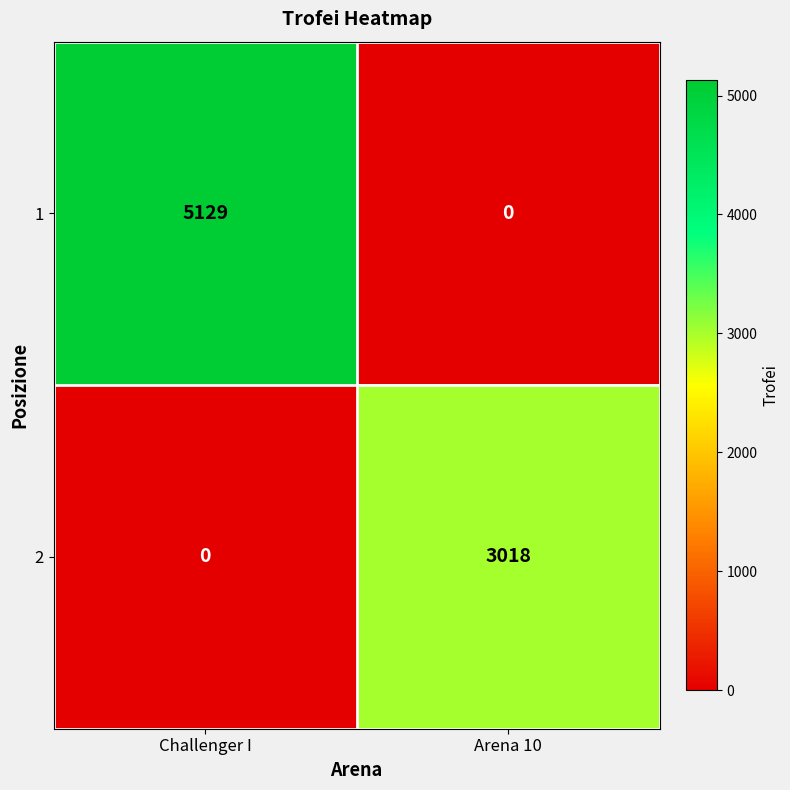

Which category has the highest value across all series?

Challenger I